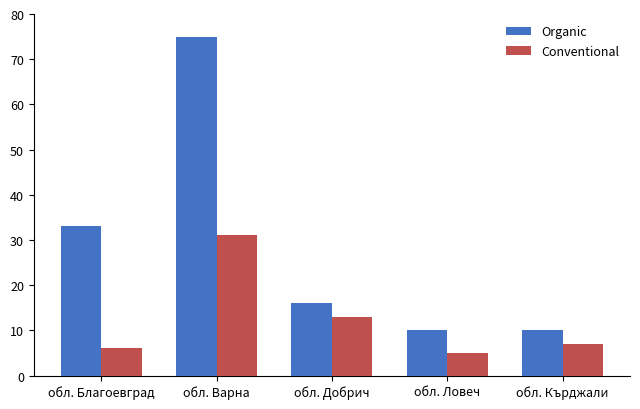

Which series has the largest total across all categories?

Organic